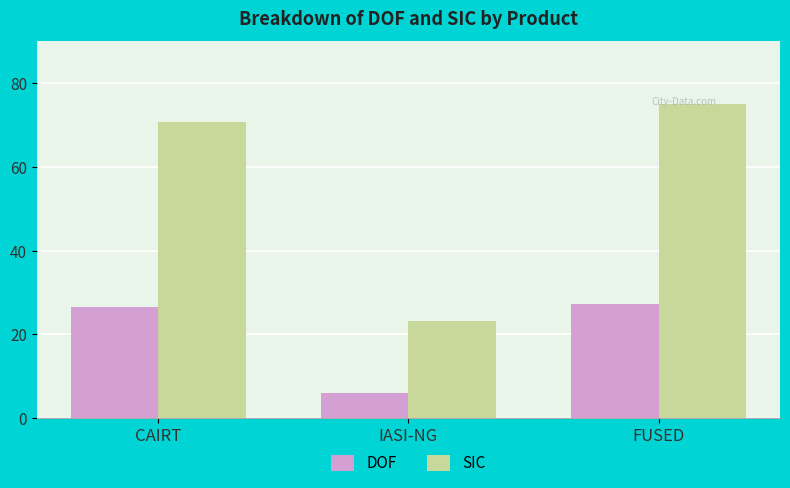

Read the SIC value at IASI-NG.

23.1